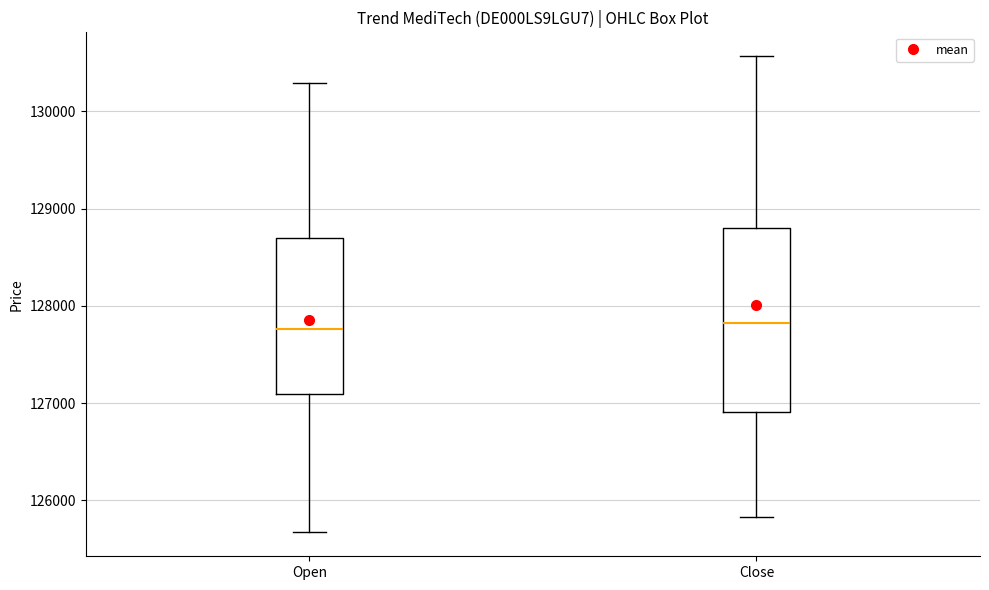

Reading left to right, read every box against the y-axis: the position of its median line, the range the box covers, and the ends of its whiskers. The values are not printed on the chart, so give them approximately, as read against the axis.

Open: median 127800, box 127100 to 128700, whiskers 125700 to 130300
Close: median 127800, box 126900 to 128800, whiskers 125800 to 130600